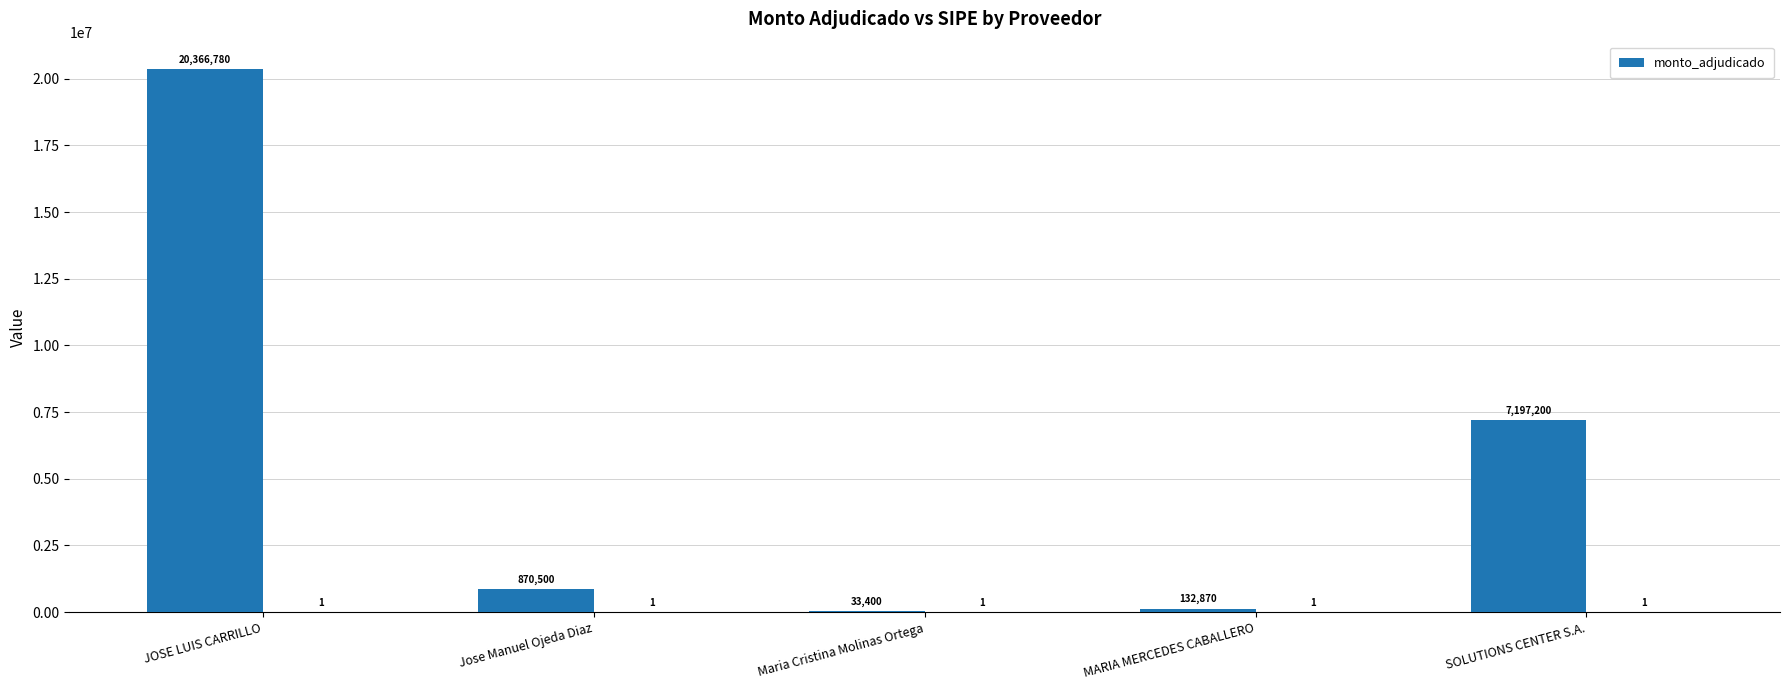

Reading right to left, list all the values displayed in this chart.

SOLUTIONS CENTER S.A.=7197200	MARIA MERCEDES CABALLERO=132870	Maria Cristina Molinas Ortega=33400	Jose Manuel Ojeda Diaz=870500	JOSE LUIS CARRILLO=20366780